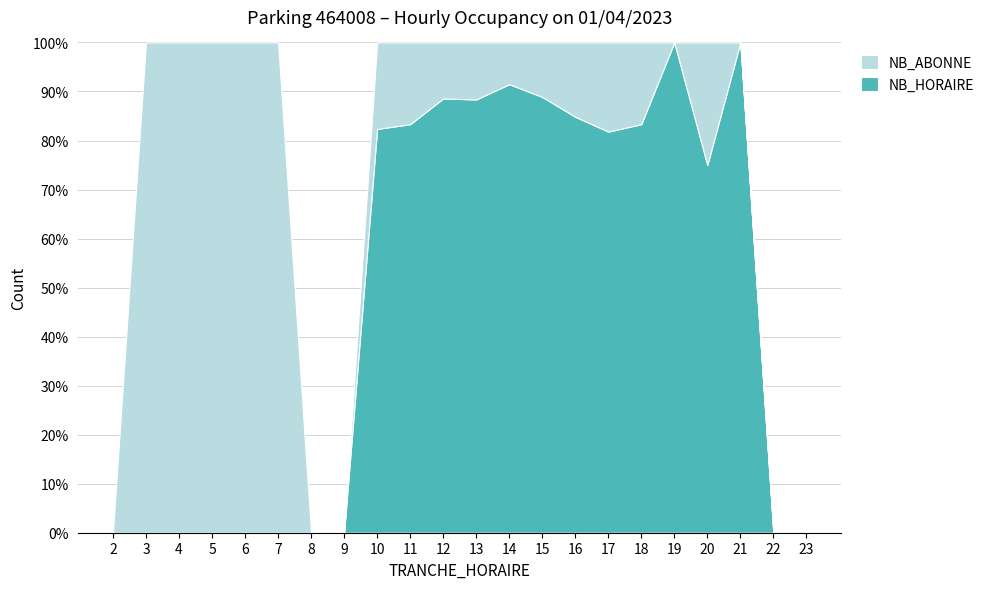

Reading left to right, what are all the values shown in this chart?

NB_HORAIRE: 0	0	0	0	0	0	0	0	14	25	31	38	43	40	28	18	10	5	3	2	0	0
NB_ABONNE: 0	1	1	1	1	2	0	0	3	5	4	5	4	5	5	4	2	0	1	0	0	0